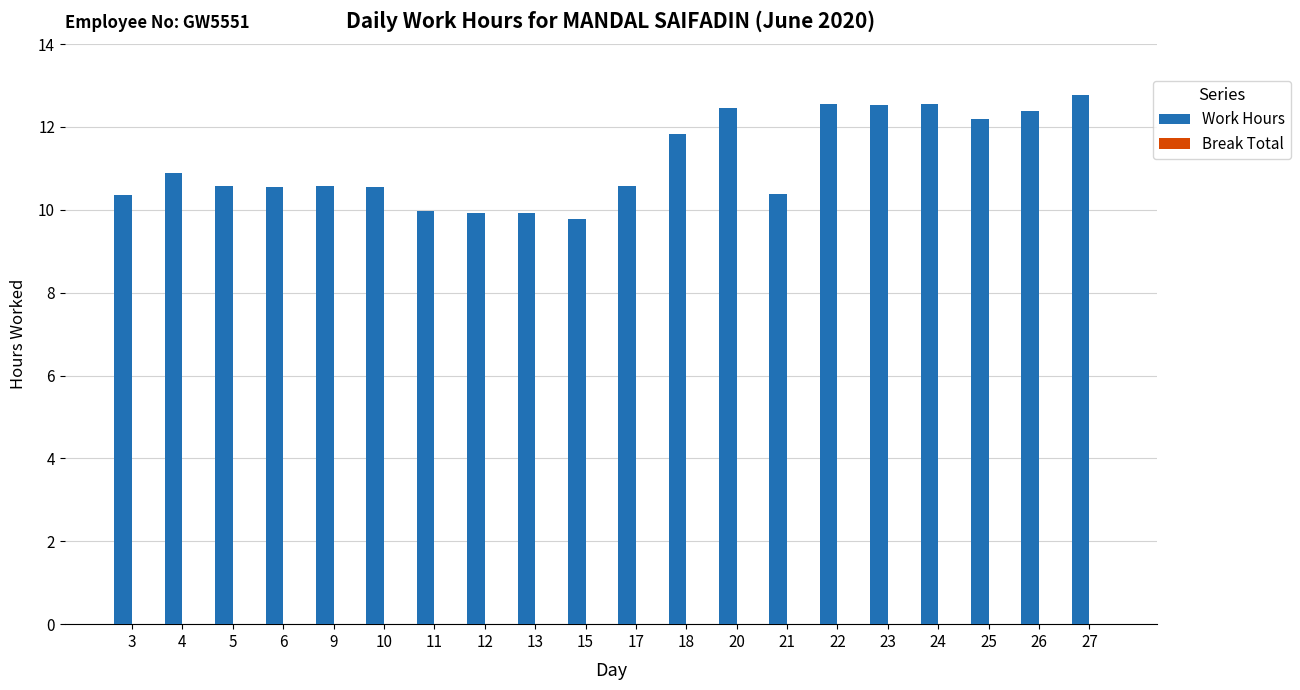

What value does the data have at 24?

12.6